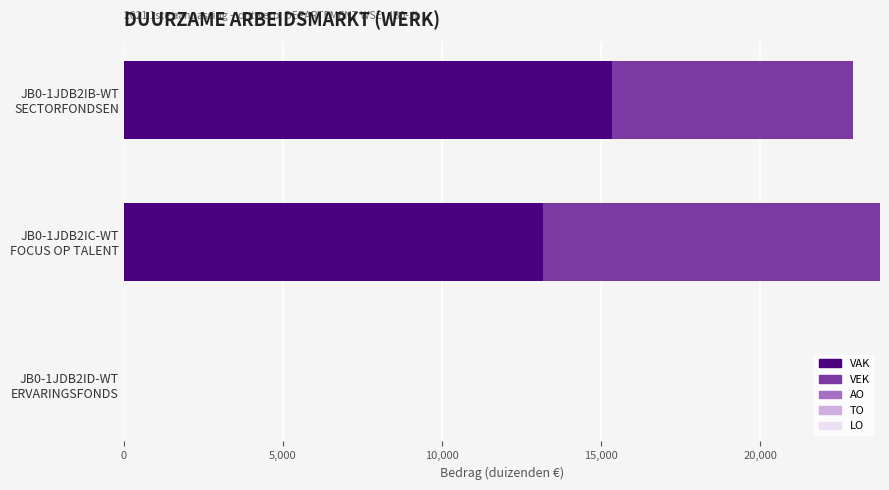

What is the highest value of the VAK series?

15348